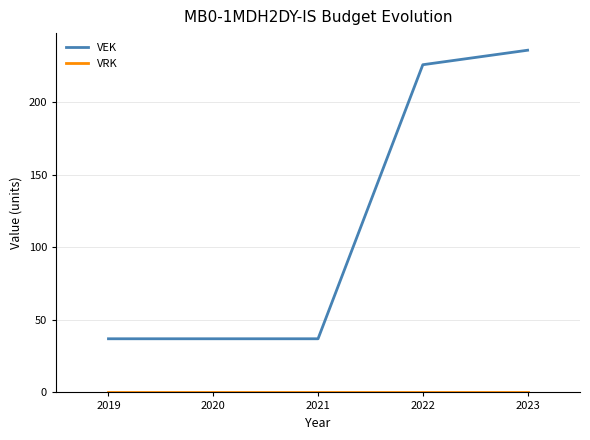

What is the spread (max minus min) of values at 2019?

37